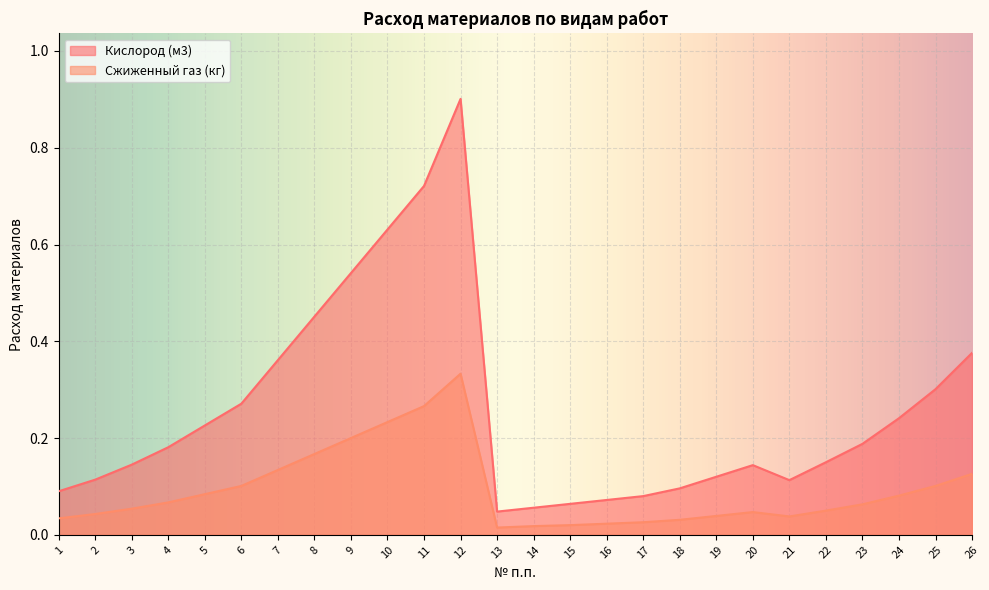

What is the sum of the Сжиженный газ (кг) values at 21 and 19?

0.1